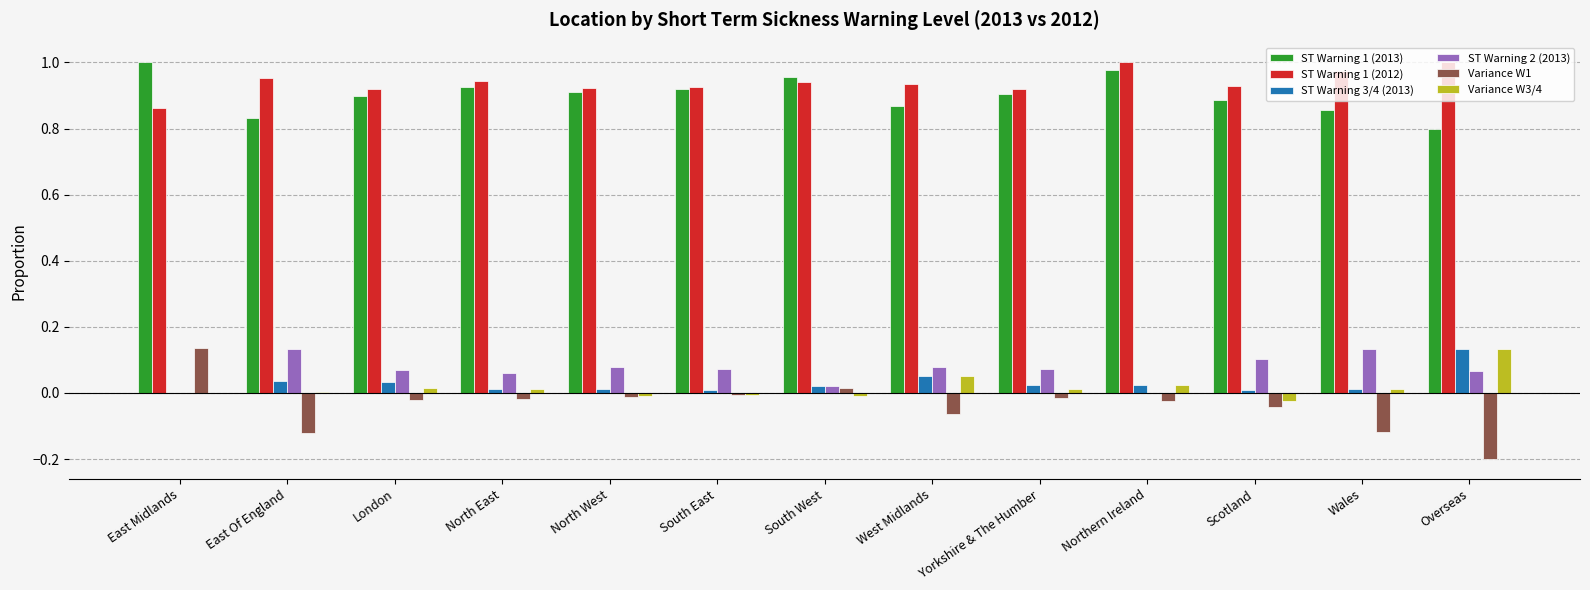

Which category has the highest value in the Variance W3/4 series?

Overseas